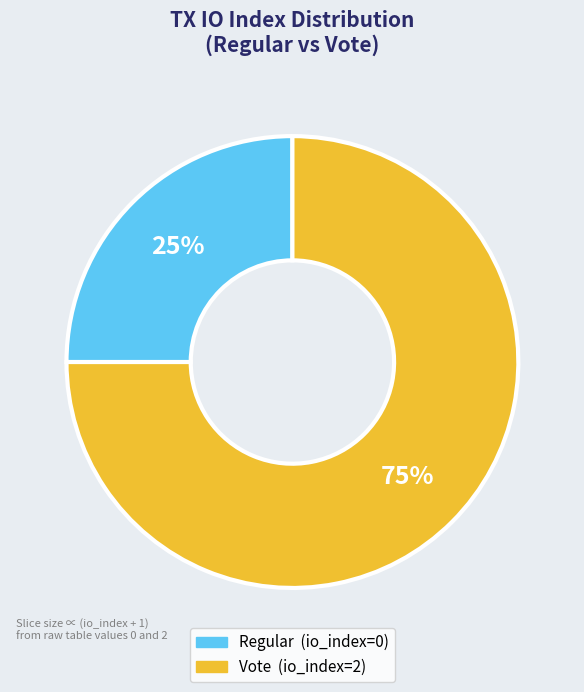

Which has a higher value, Regular (io_index=0) or Vote (io_index=2)?

Vote (io_index=2)